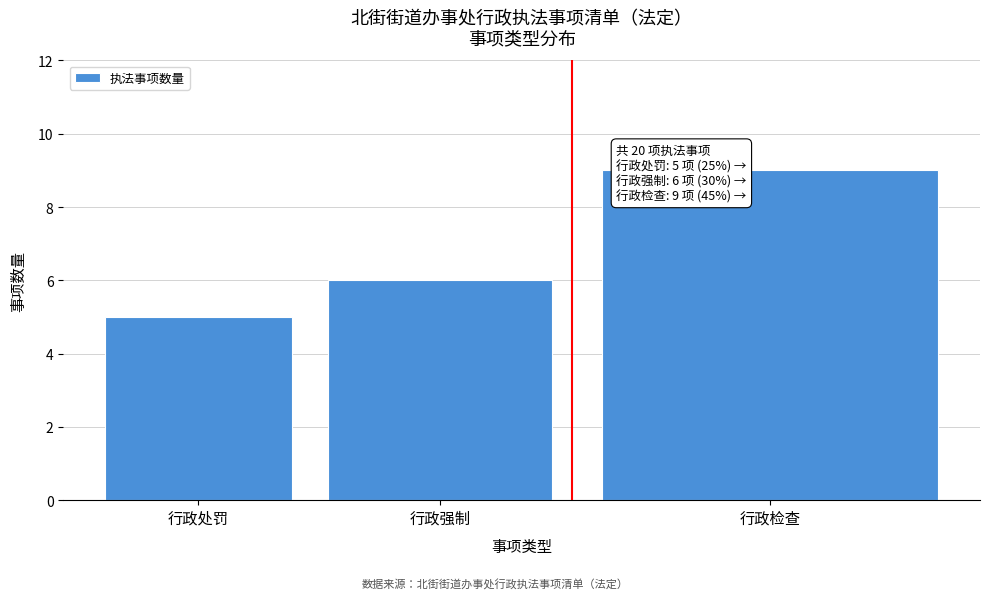

Reading left to right, list all the values displayed in this chart.

5	6	9